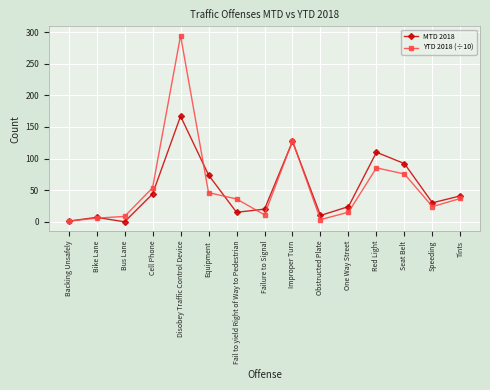

Is the value of MTD 2018 at Tints greater than the value of YTD 2018 (÷10) at Cell Phone?

No